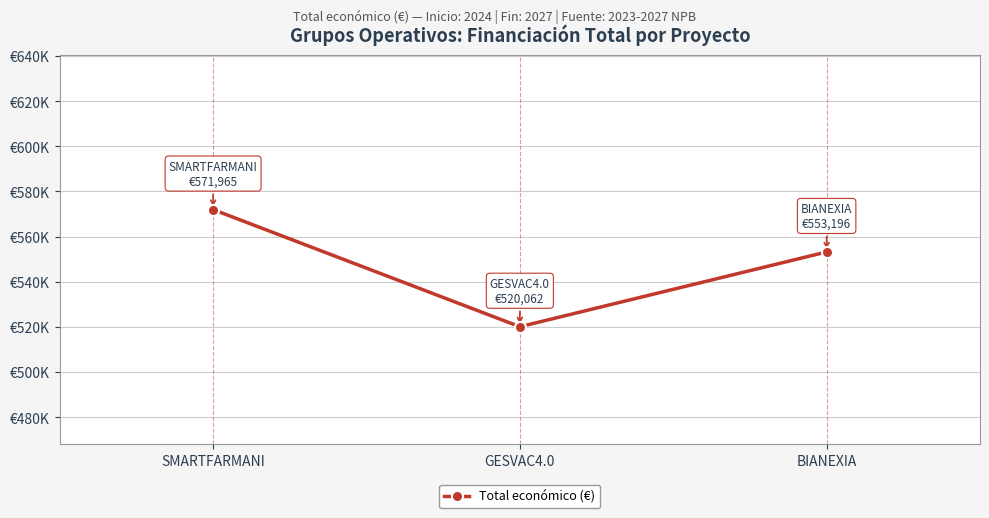

Does the chart have visible grid lines?

Yes